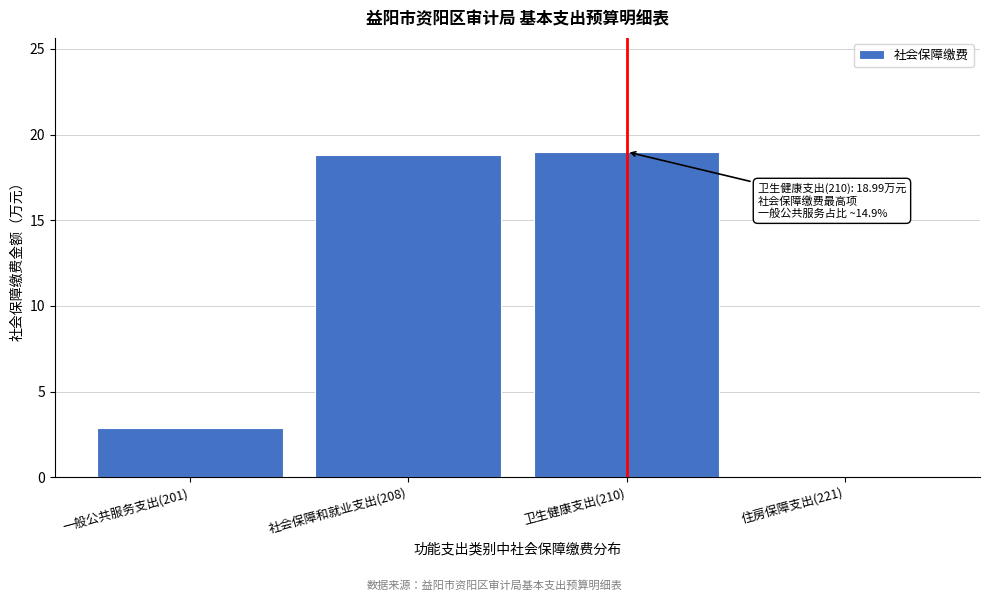

Reading left to right, list all the values displayed in this chart.

一般公共服务支出(201)=2.9	社会保障和就业支出(208)=18.8	卫生健康支出(210)=19.0	住房保障支出(221)=0.0